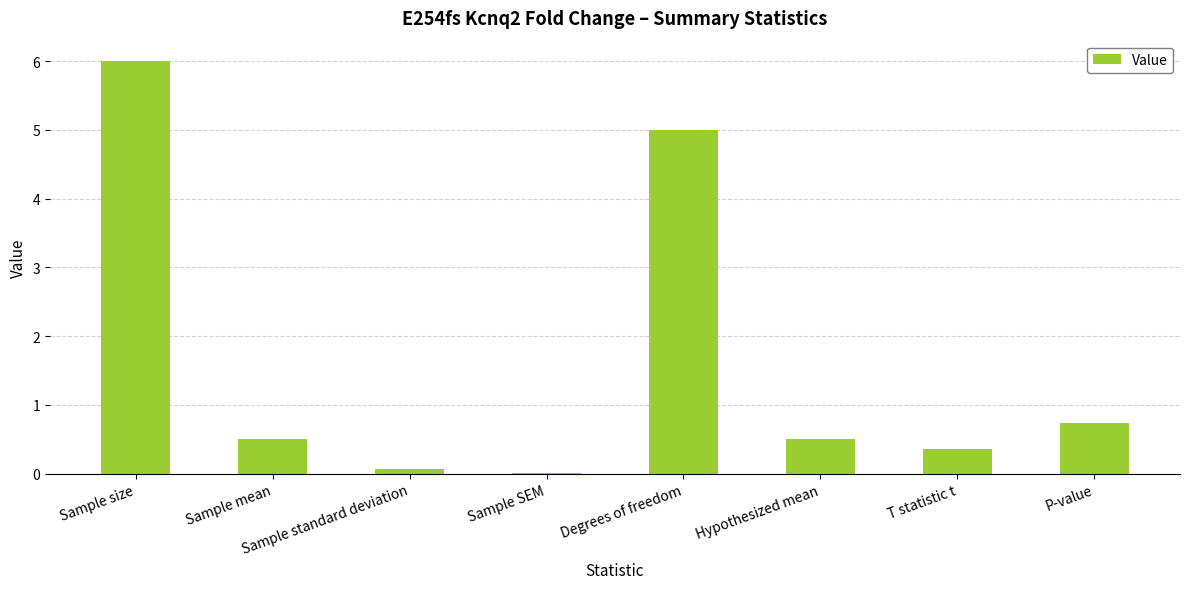

Is it true that the value at Sample SEM is 0.0?

True